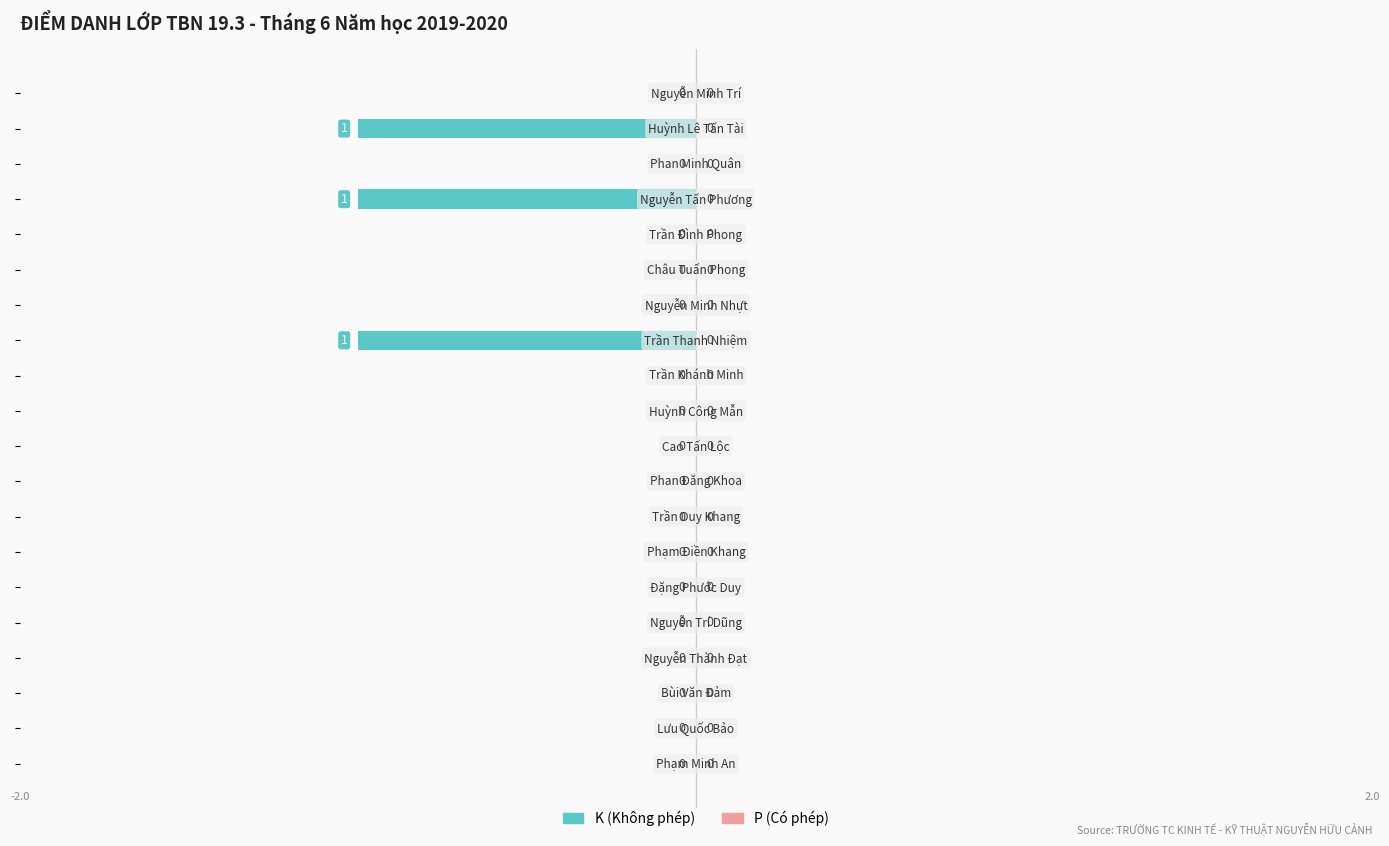

What is the sum of all values?

-3